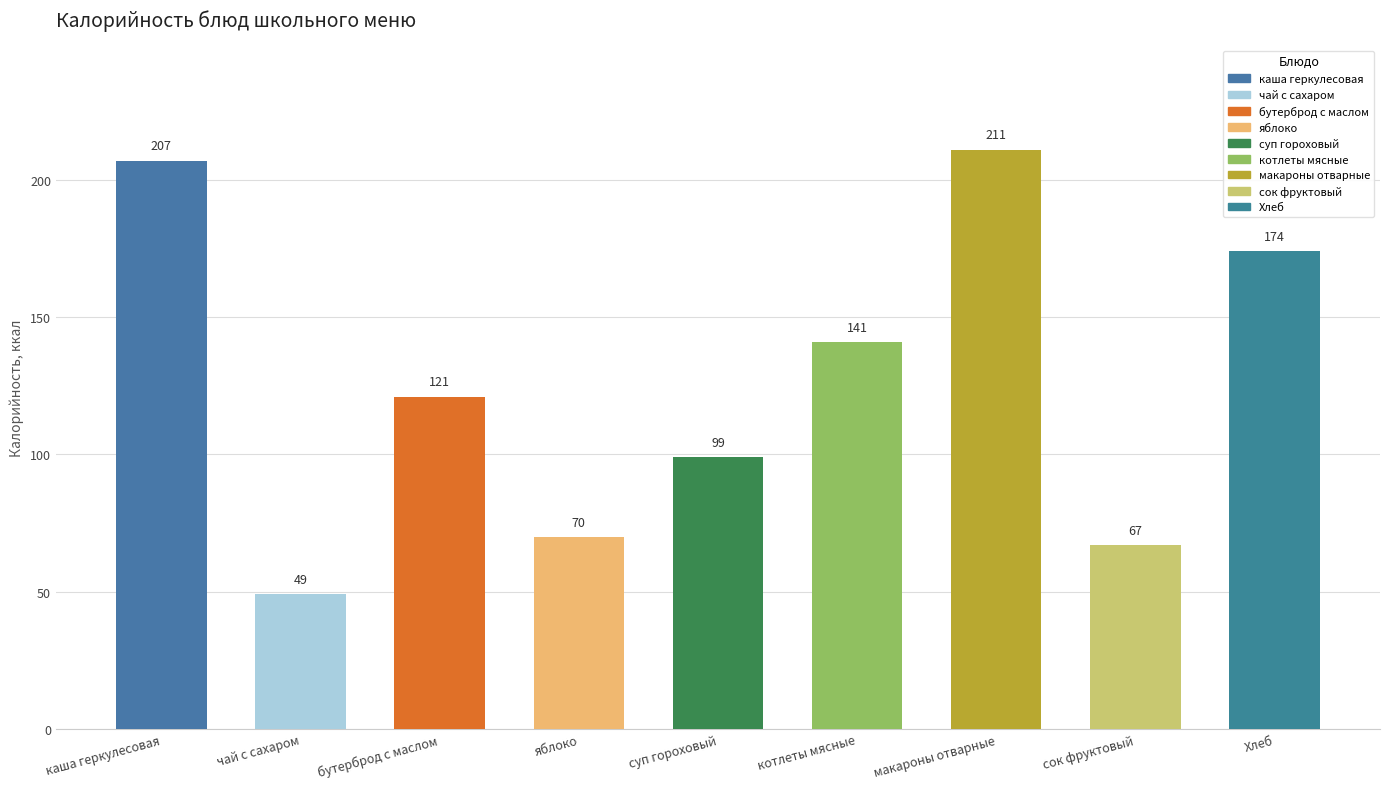

Is it true that the value at бутерброд с маслом is 164?

False